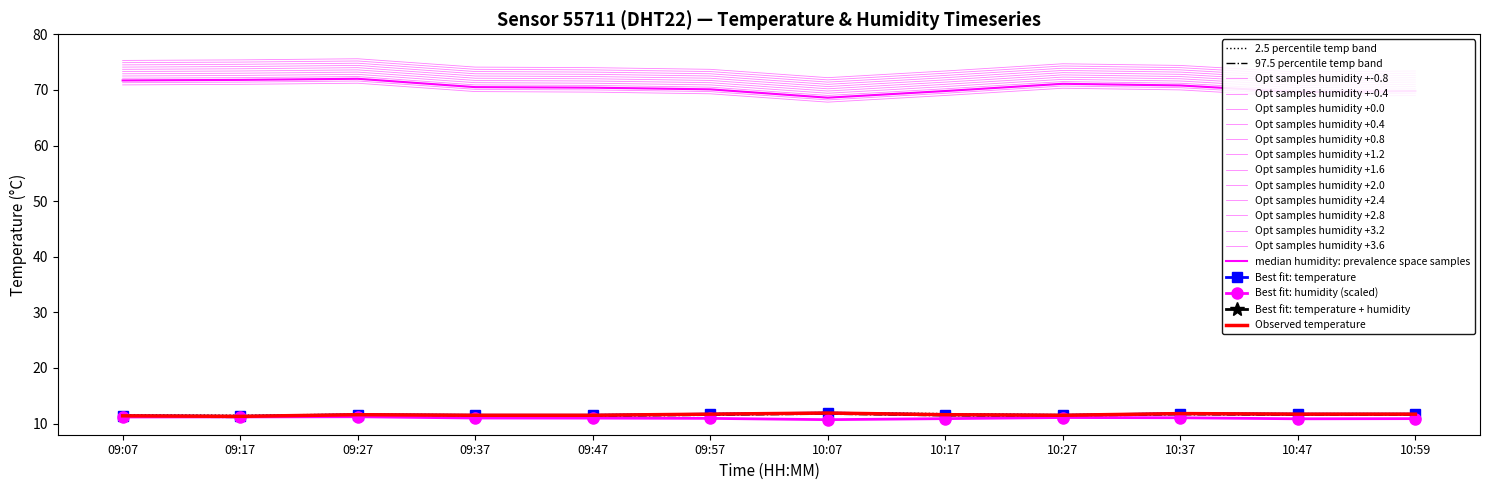

The hum_lower series shows 117.3 at 09:37. True or false?

False